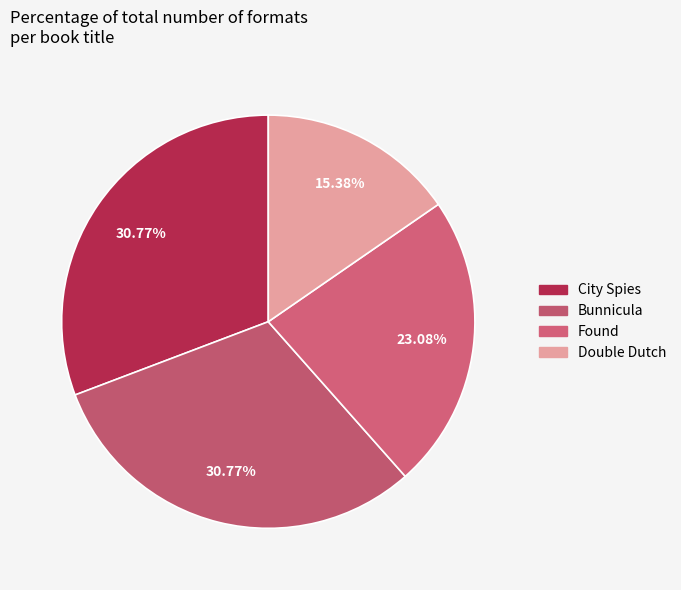

What is the total percentage of Found and City Spies?

53.8%